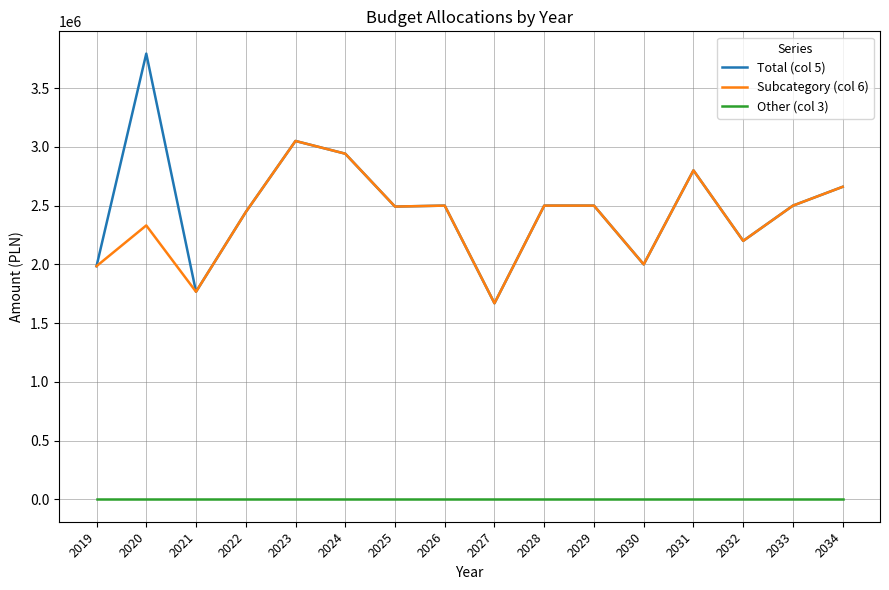

Which series has the widest spread of values?

Total (col 5)